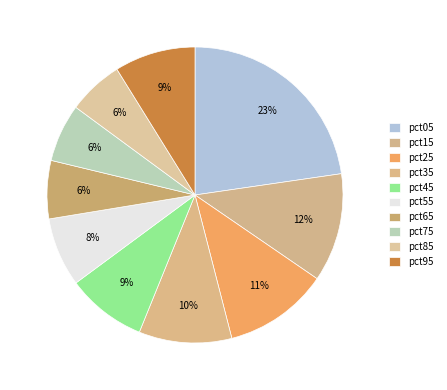

Rank the categories by value from highest to lowest.

pct05, pct15, pct25, pct35, pct95, pct45, pct55, pct65, pct75, pct85